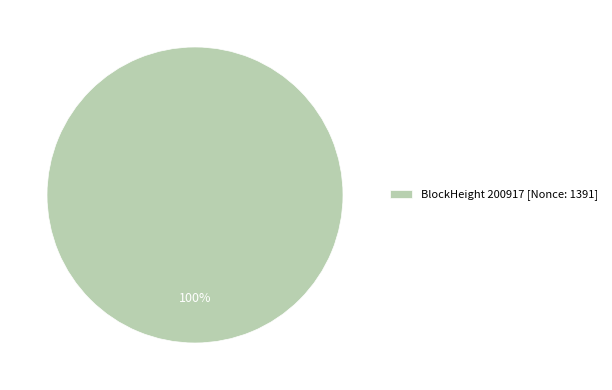

What percentage is the BlockHeight 200917 [Nonce: 1391] slice, to the nearest percent?

100%